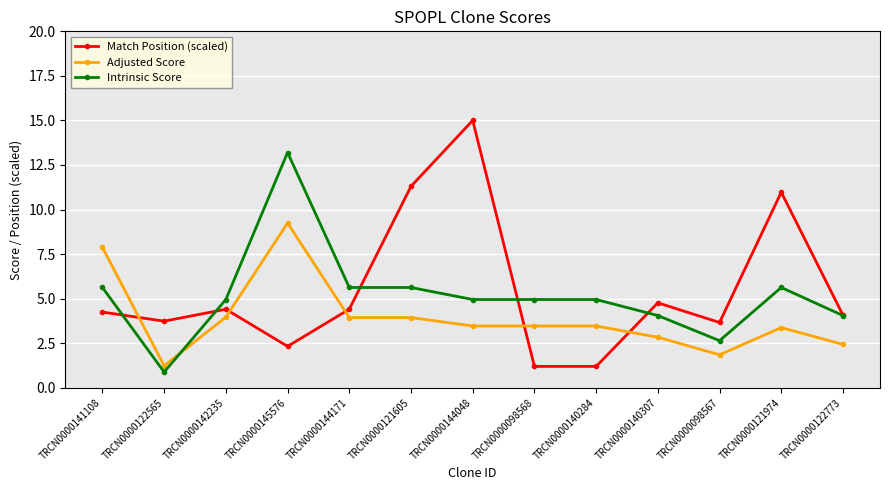

At which label does Match Position (scaled) first exceed 4?

TRCN0000141108